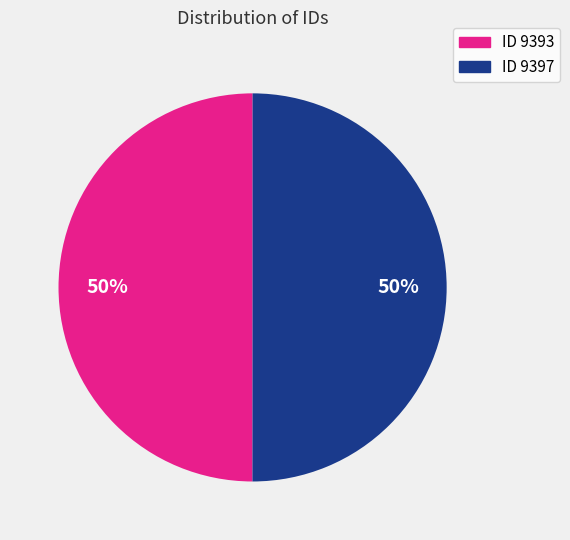

To the nearest percent, what is the average slice percentage?

50%